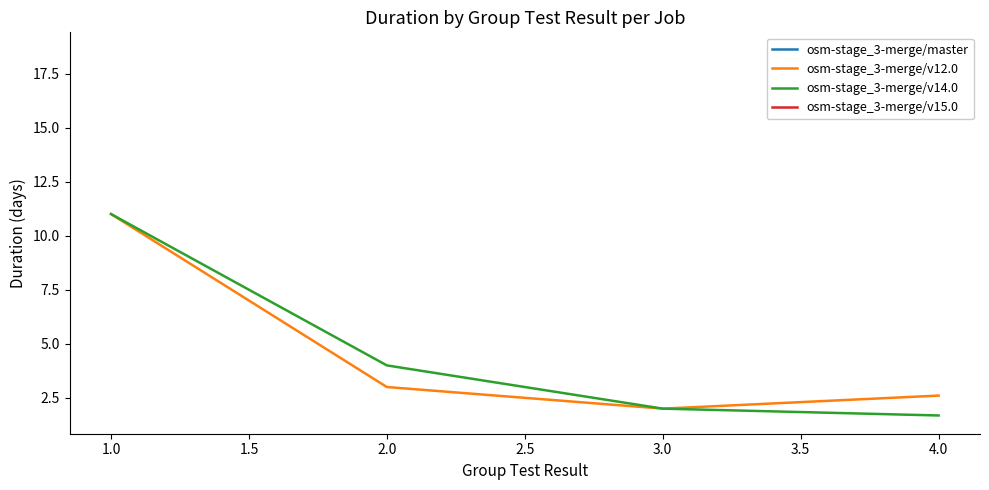

Is the value of osm-stage_3-merge/v12.0 at 2.0 greater than the value of osm-stage_3-merge/v14.0 at 2.0?

No